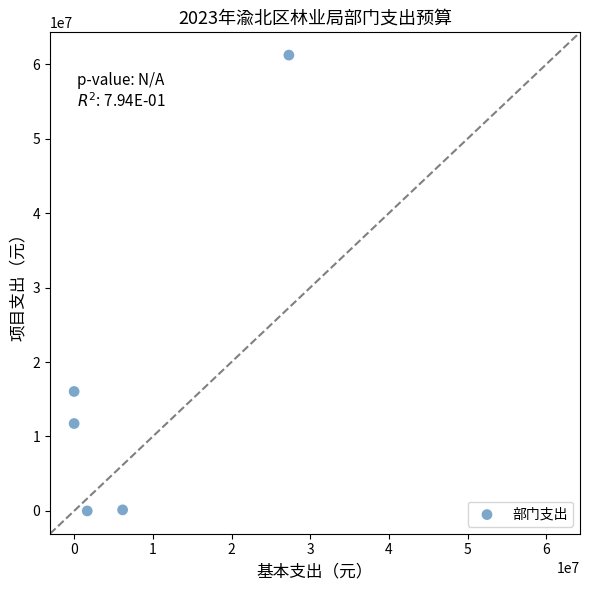

What Y value in the scatter plot is closest to 30612140?

16045380.0